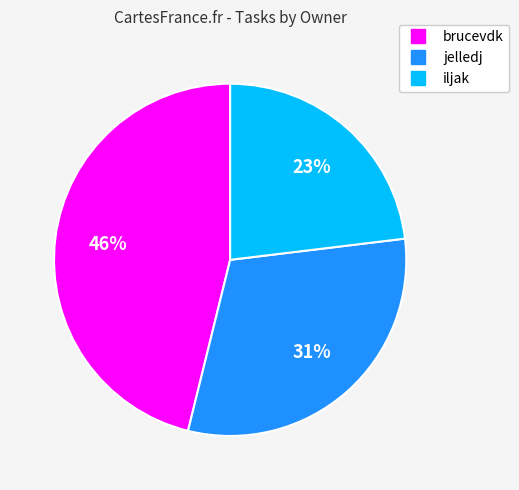

To the nearest percent, what portion does brucevdk represent?

46%